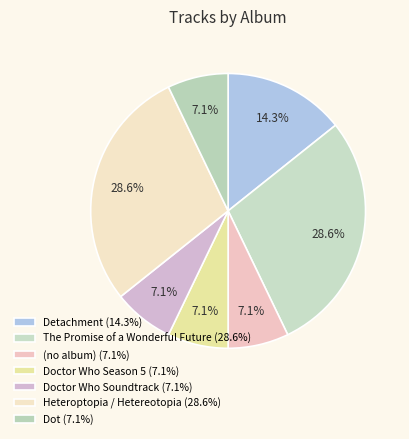

To the nearest percent, what is the difference between the (no album) and The Promise of a Wonderful Future slice percentages?

21%